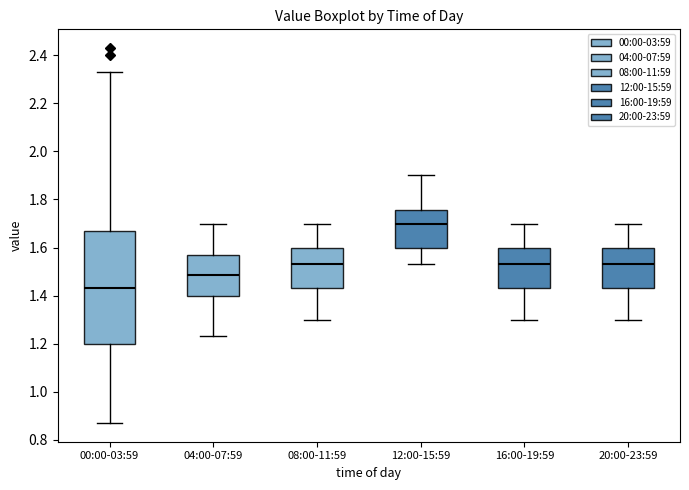

Reading left to right, read every box against the y-axis: the position of its median line, the range the box covers, and the ends of its whiskers. The values are not printed on the chart, so give them approximately, as read against the axis.

00:00-03:59: median 1.44, box 1.20 to 1.68, whiskers 0.88 to 2.34
04:00-07:59: median 1.48, box 1.40 to 1.58, whiskers 1.24 to 1.70
08:00-11:59: median 1.54, box 1.44 to 1.60, whiskers 1.30 to 1.70
12:00-15:59: median 1.70, box 1.60 to 1.76, whiskers 1.54 to 1.90
16:00-19:59: median 1.54, box 1.44 to 1.60, whiskers 1.30 to 1.70
20:00-23:59: median 1.54, box 1.44 to 1.60, whiskers 1.30 to 1.70